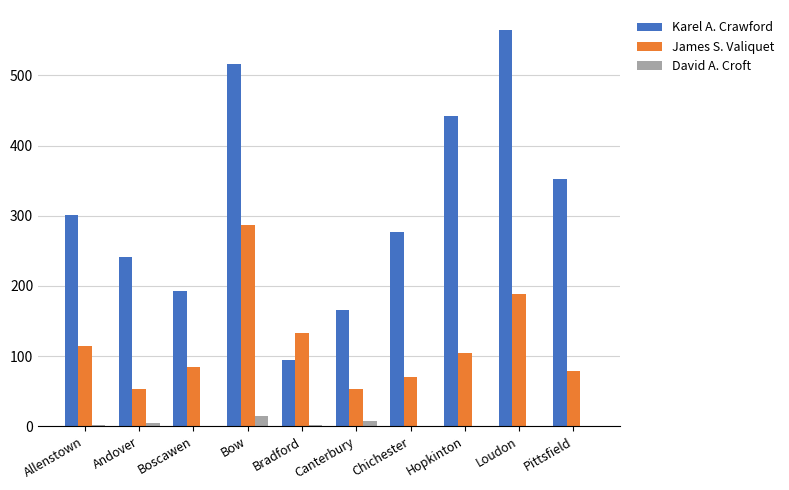

At which label is James S. Valiquet closest to 170?

Loudon